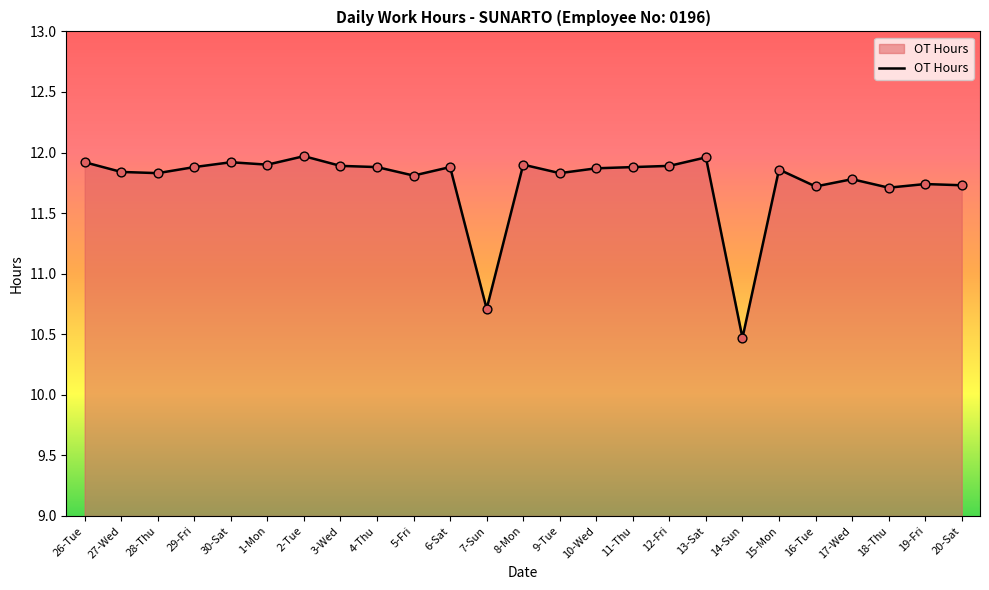

Between 20-Sat and 7-Sun, which is larger?

20-Sat